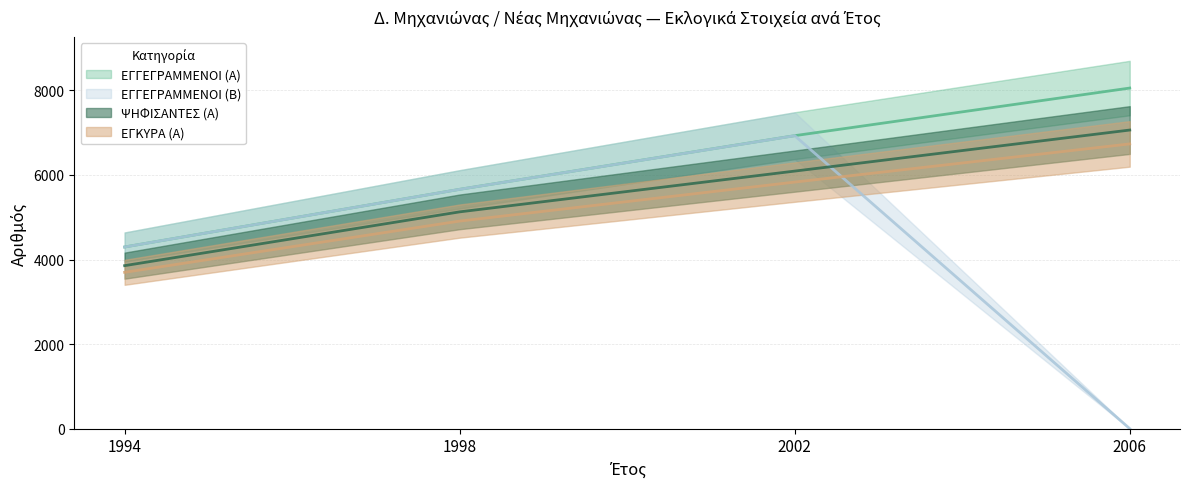

What is the difference between the maximum and minimum values in the ΕΓΓΕΓΡΑΜΜΕΝΟΙ (Α) series?

3759